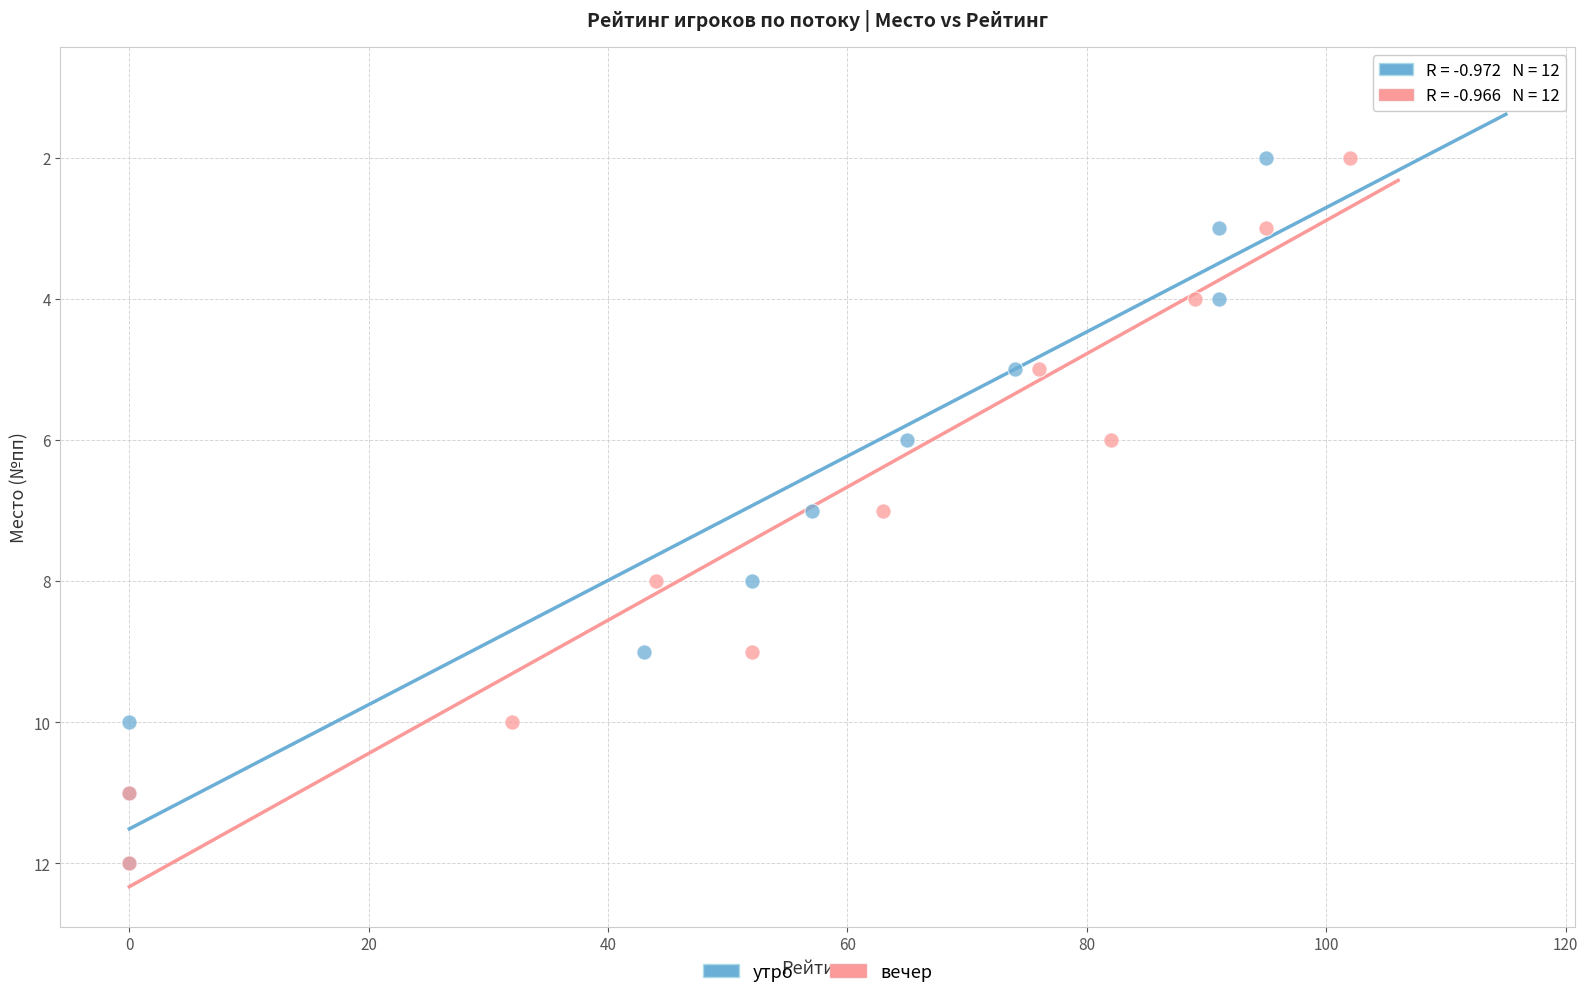

What are all the series names shown in the legend?

утро, вечер